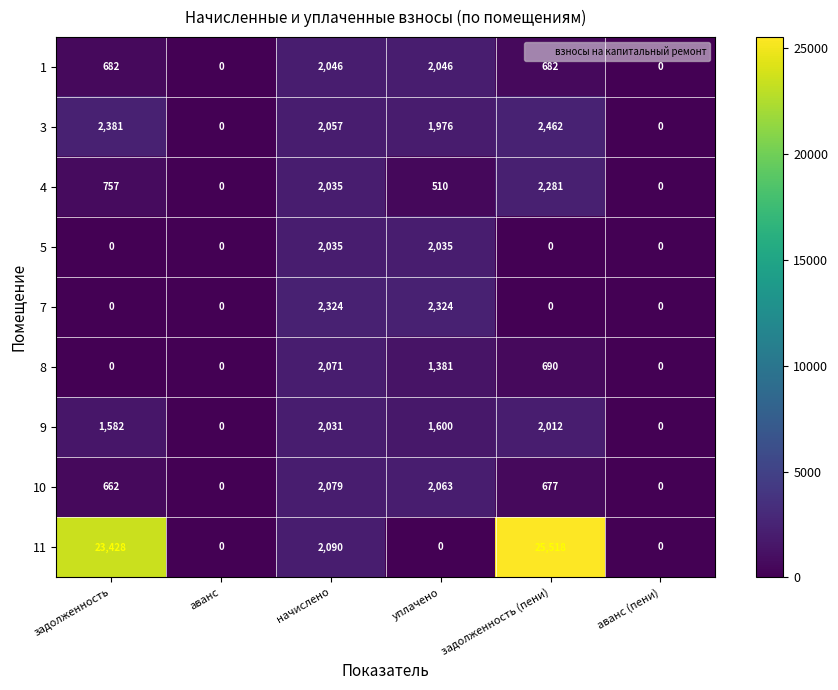

The 3 series shows 0 at аванс. True or false?

True